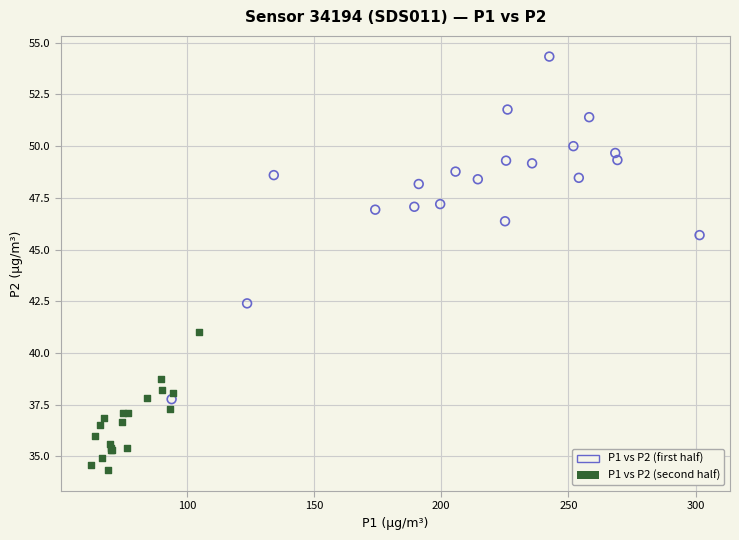

Which series contains the lowest Y value?

P1 vs P2 (second half)